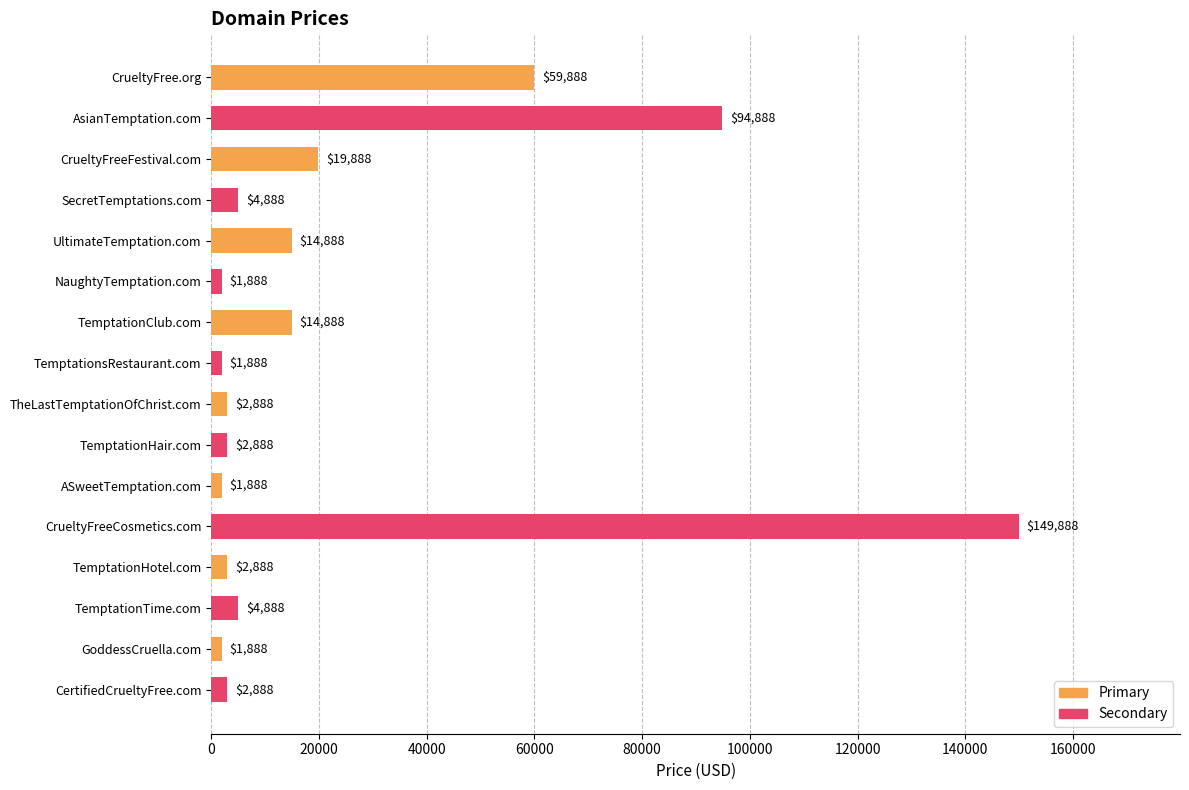

Approximately how many times larger is the value at NaughtyTemptation.com compared to TemptationTime.com?

0.4